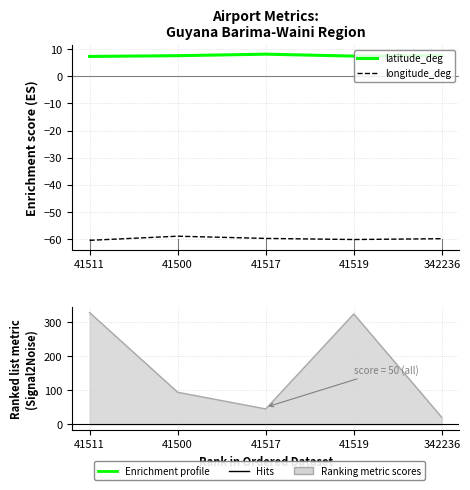

Does the chart have visible grid lines?

Yes